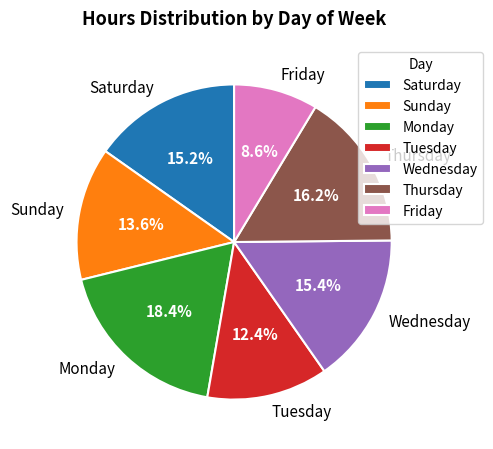

Is there a majority slice in this chart?

No